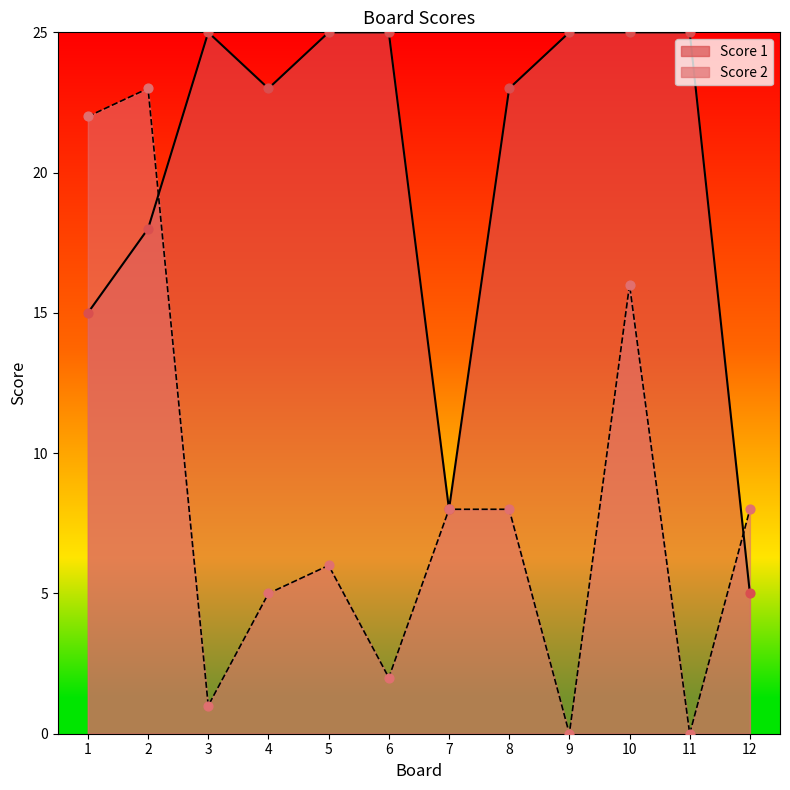

At which category is the sum across all series the highest?

2